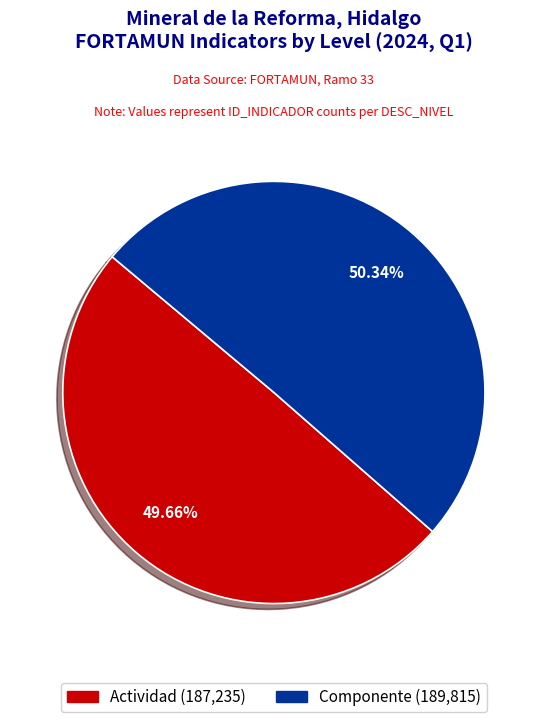

Which has a higher value, Componente or Actividad?

Componente